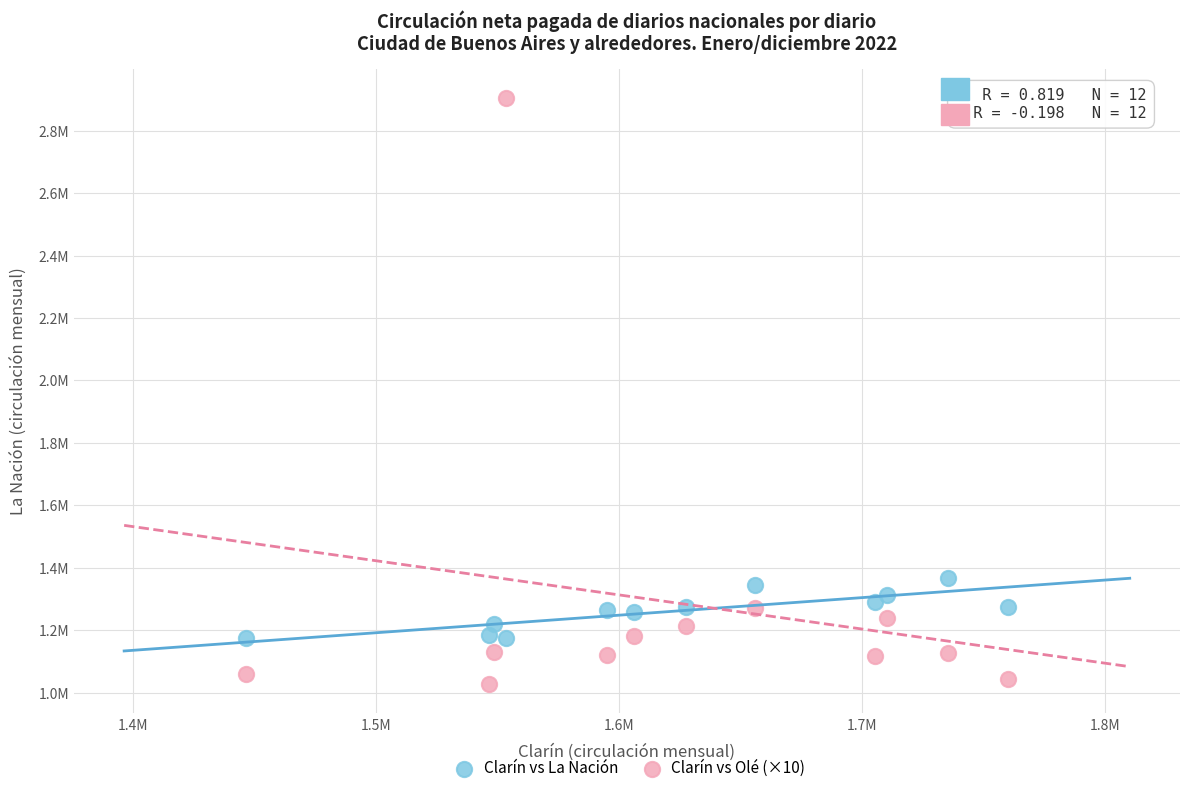

What are all the series names shown in the legend?

Clarín vs La Nación, Clarín vs Olé (×10)